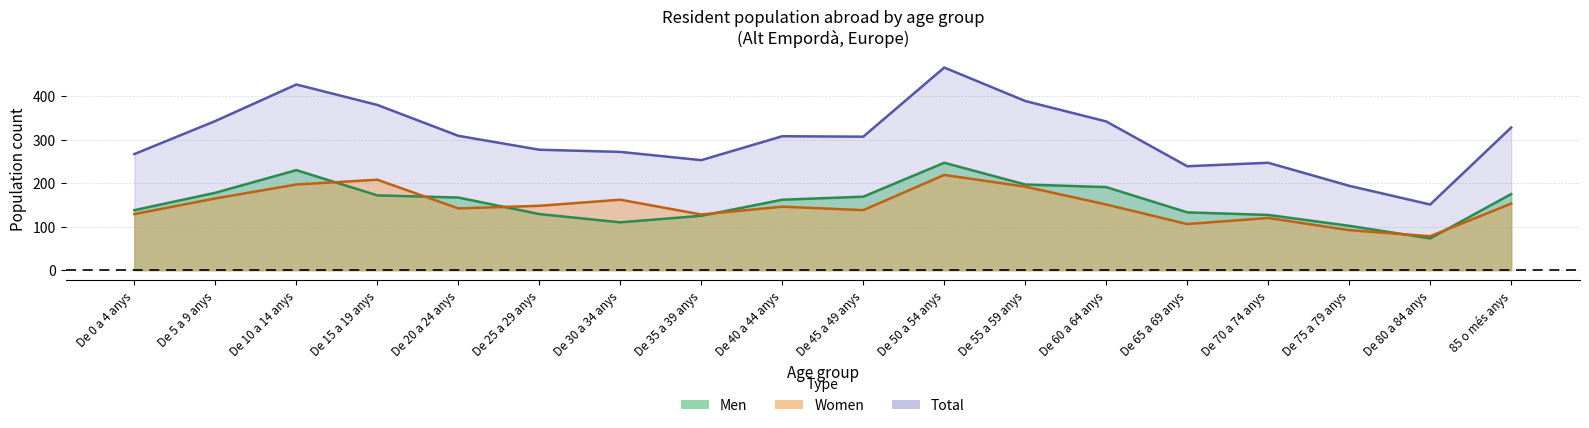

At which label does Total reach its minimum?

De 80 a 84 anys